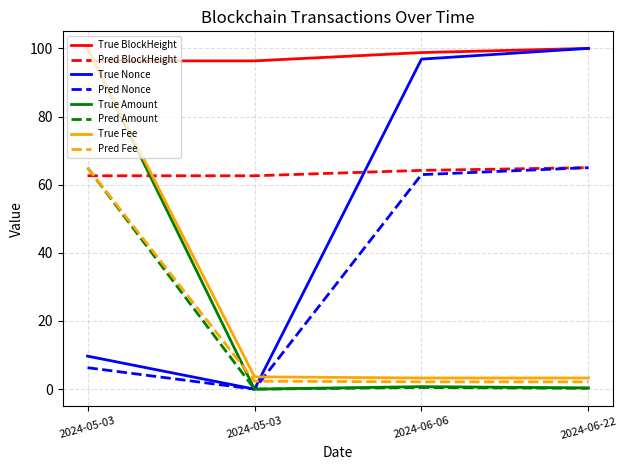

Which series has the largest range (max minus min)?

Amount